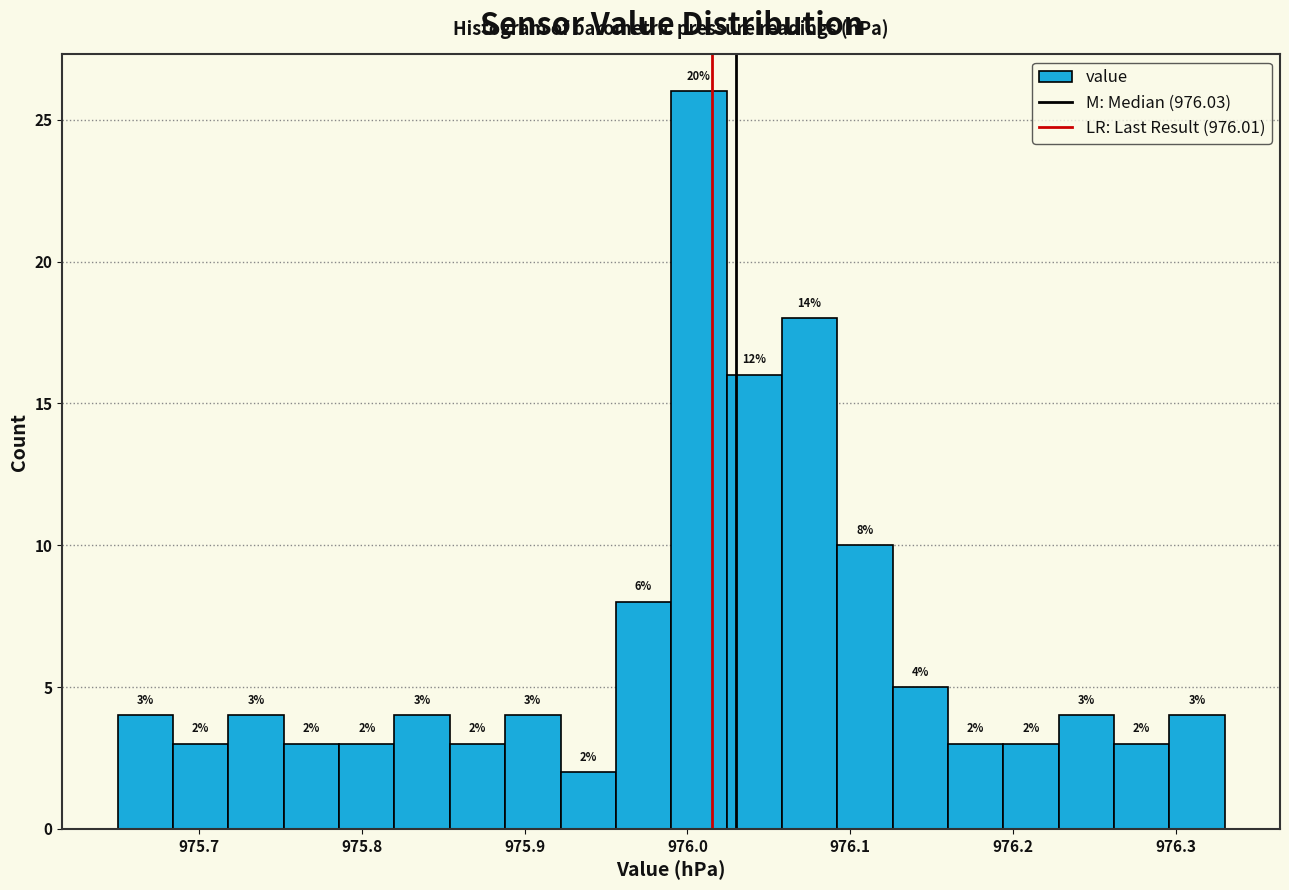

Around what value on the x-axis is the tallest bar? Give the approximate position of its centre, as read against the axis.

976.01